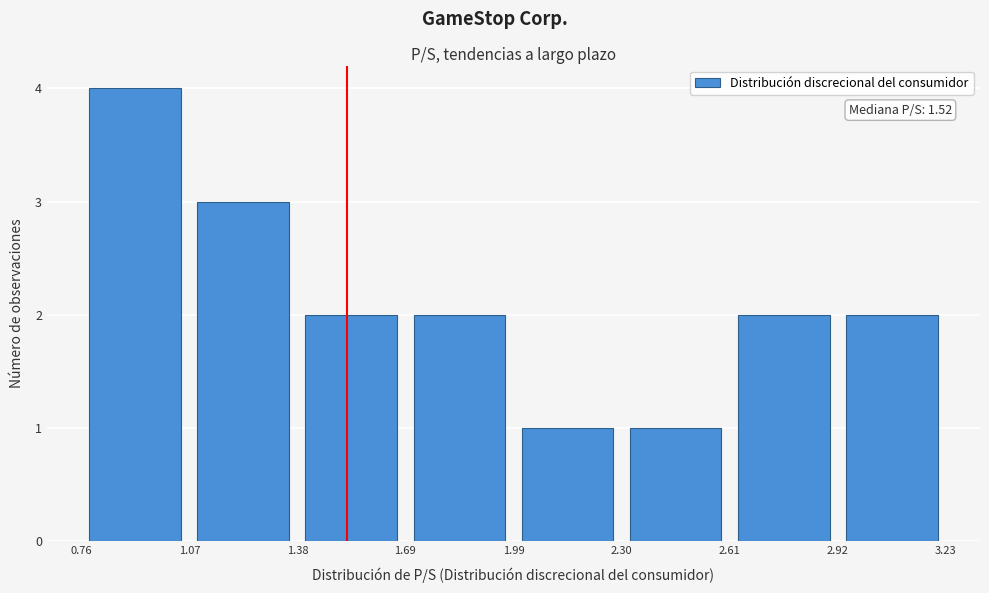

Over which range of the x-axis is the bar tallest?

0.76 to 1.07